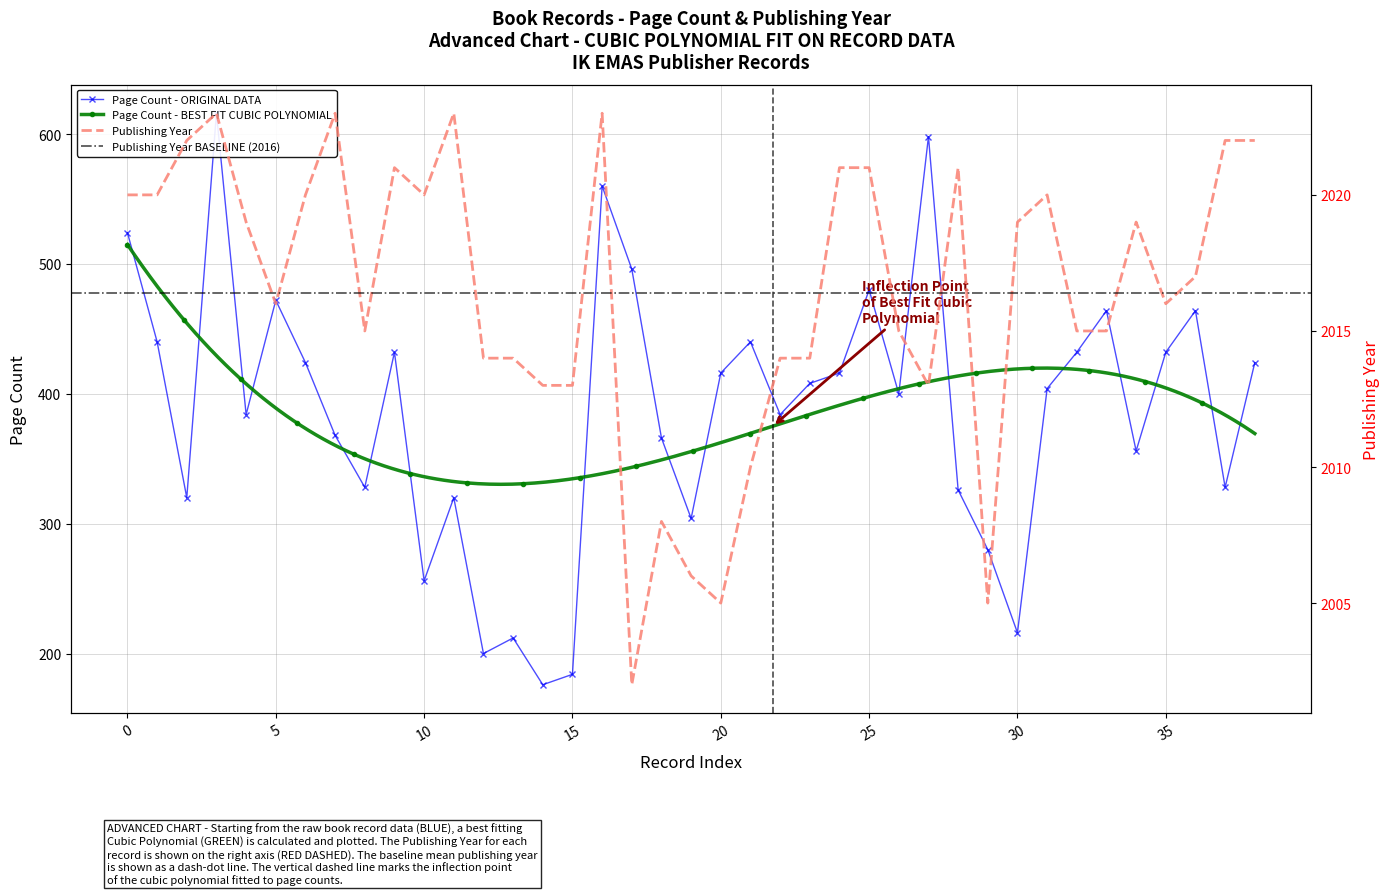

Rank the series by their maximum value, from highest to lowest.

publishingYear, pageCount